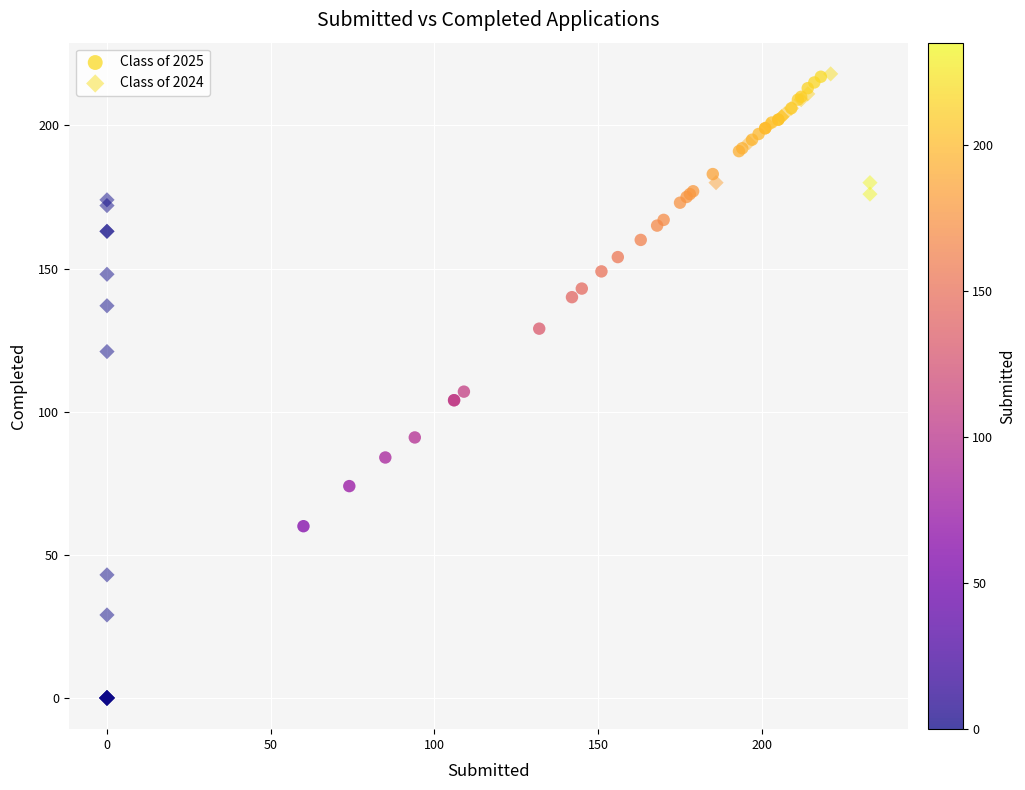

Which series has the widest spread of Y values?

Class of 2024